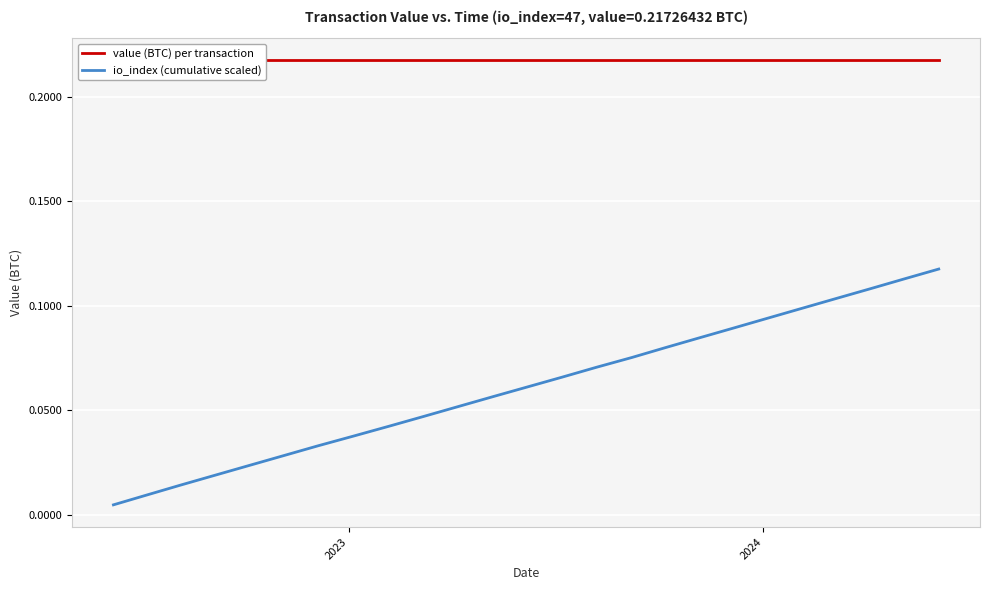

At which label does value (BTC) per transaction reach its minimum?

2023